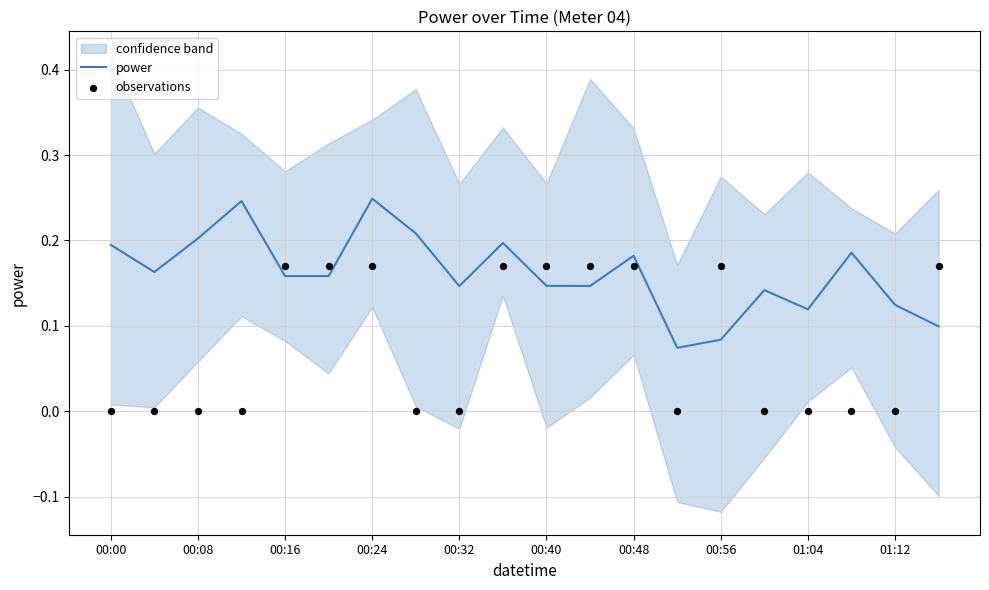

At how many categories does at least one series exceed 0?

20